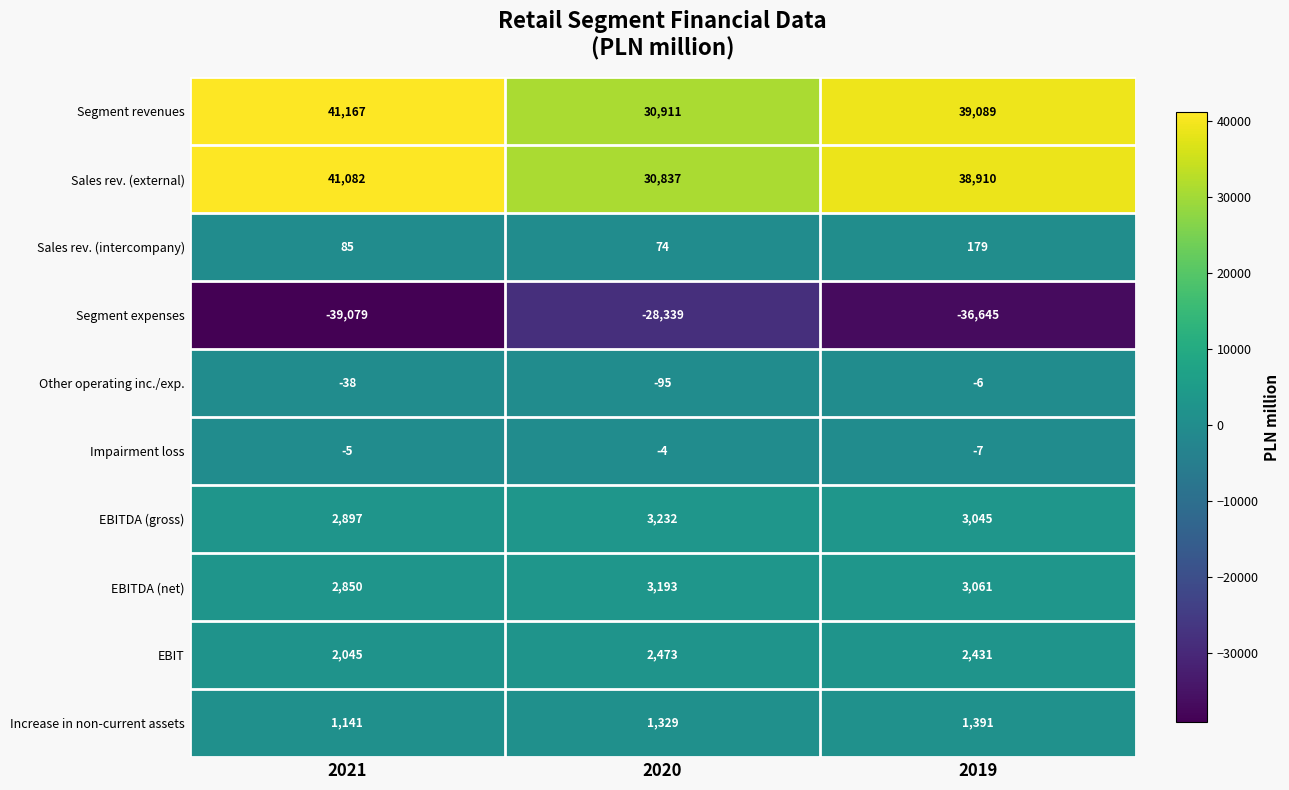

At how many categories does at least one series exceed 17450?

3